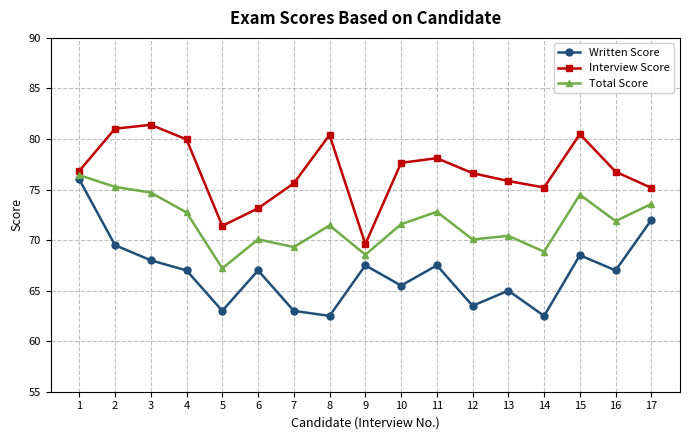

The value of Written Score at 5 is 104.9. True or false?

False